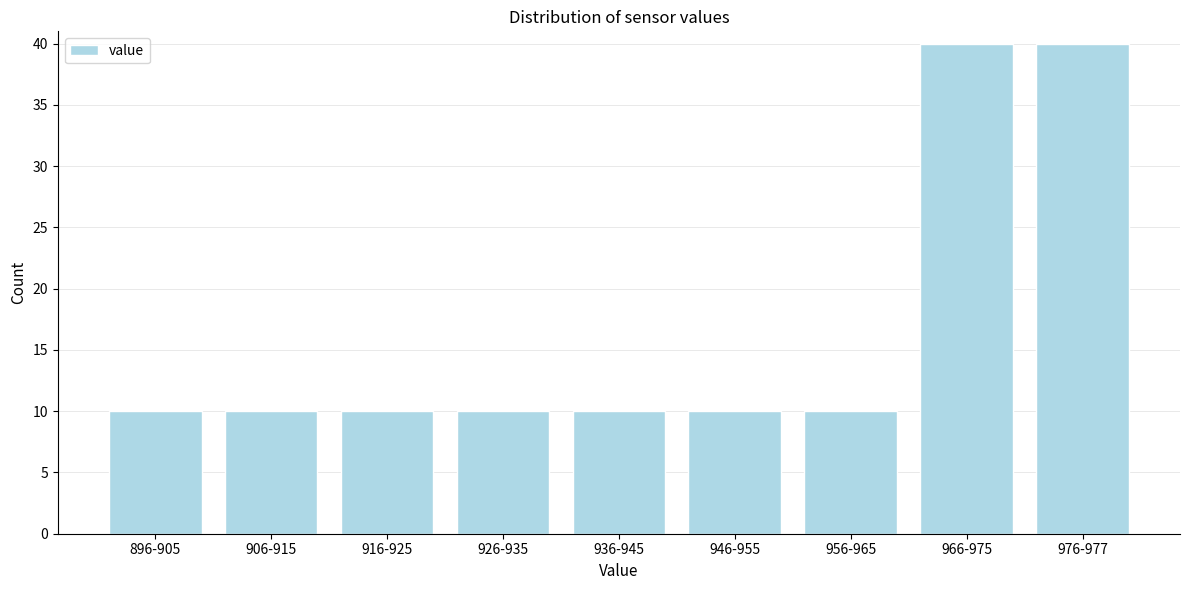

Reading left to right, what are all the values shown in this chart?

10	10	10	10	10	10	10	40	40